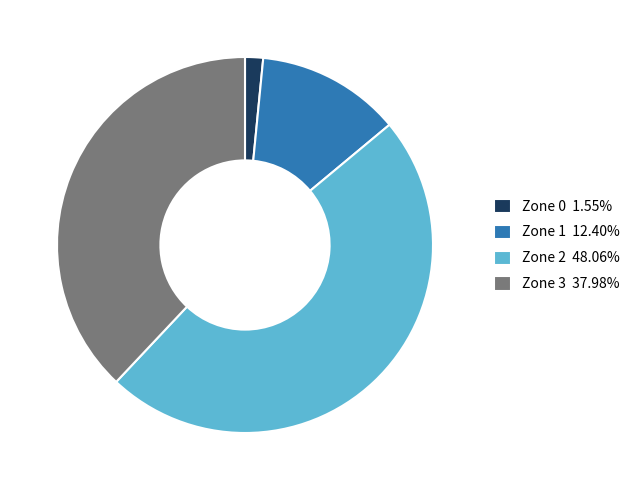

True or false: Zone 0 accounts for 2% of the total.

True